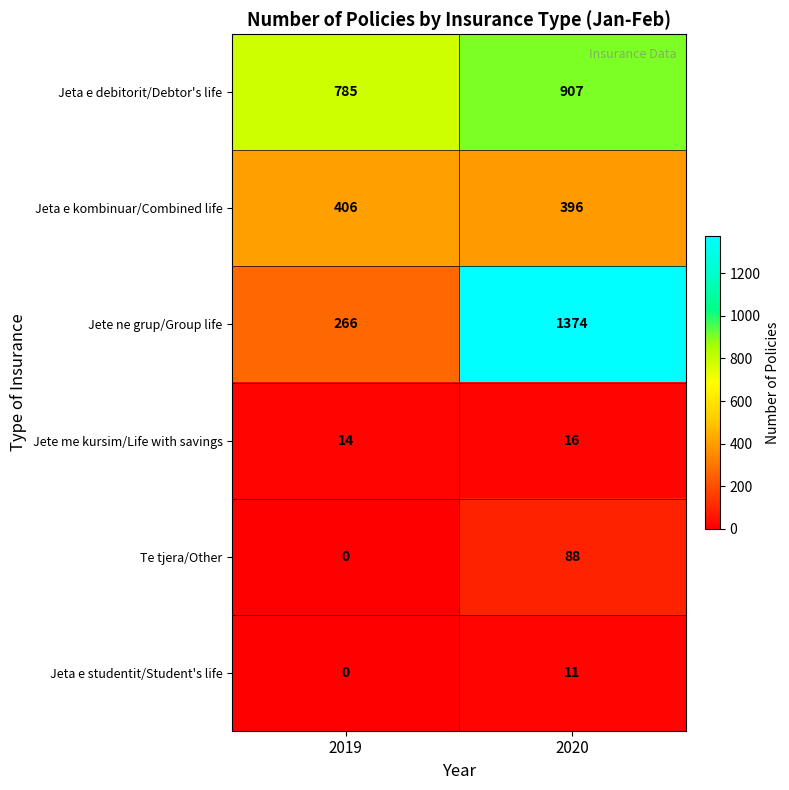

What is the spread (max minus min) of values at 2019?

785